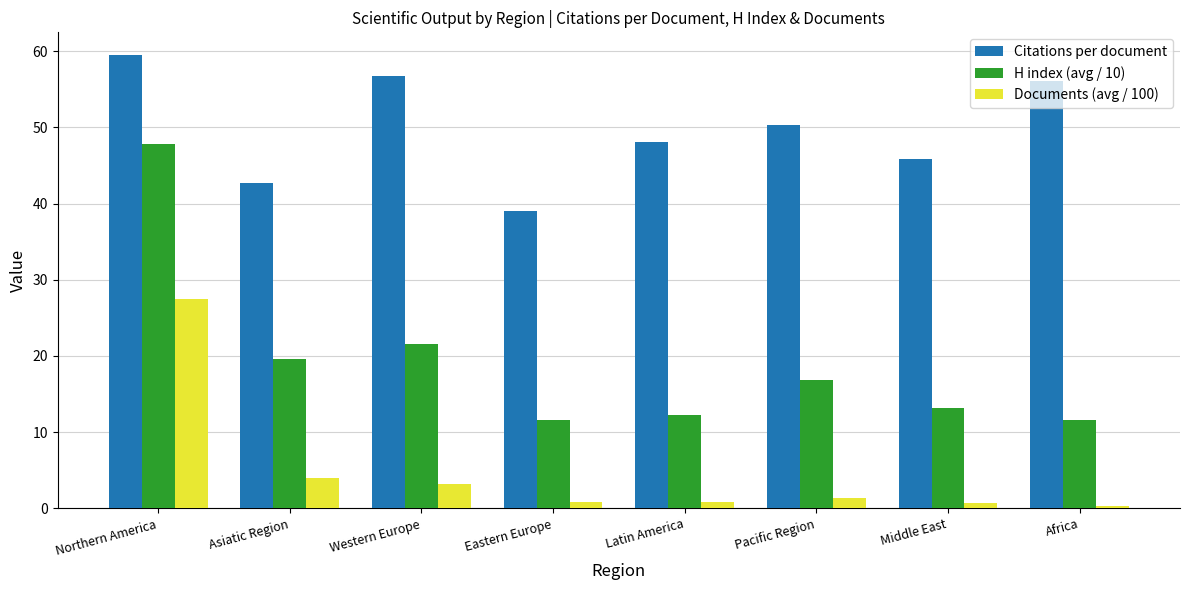

How many values in the Citations per document series are below 50?

4